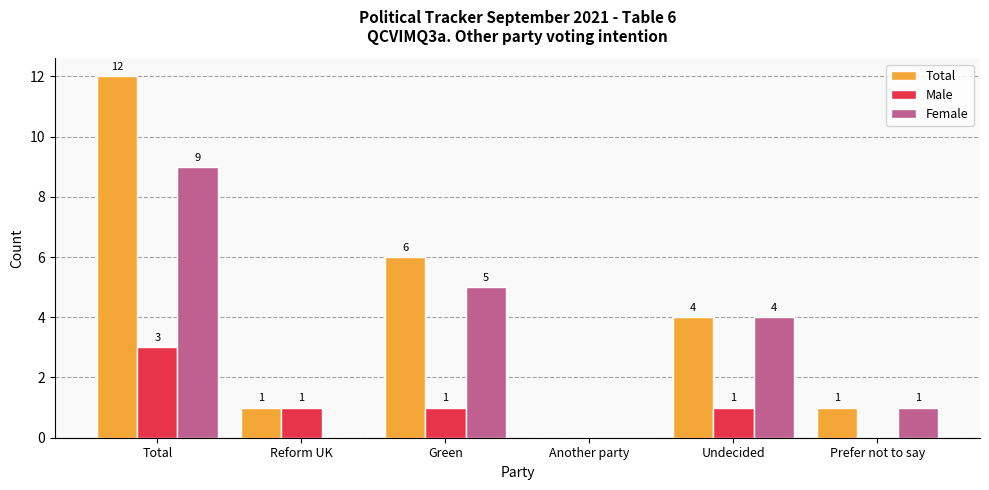

True or false: Male has a value of 2 at Prefer not to say.

False